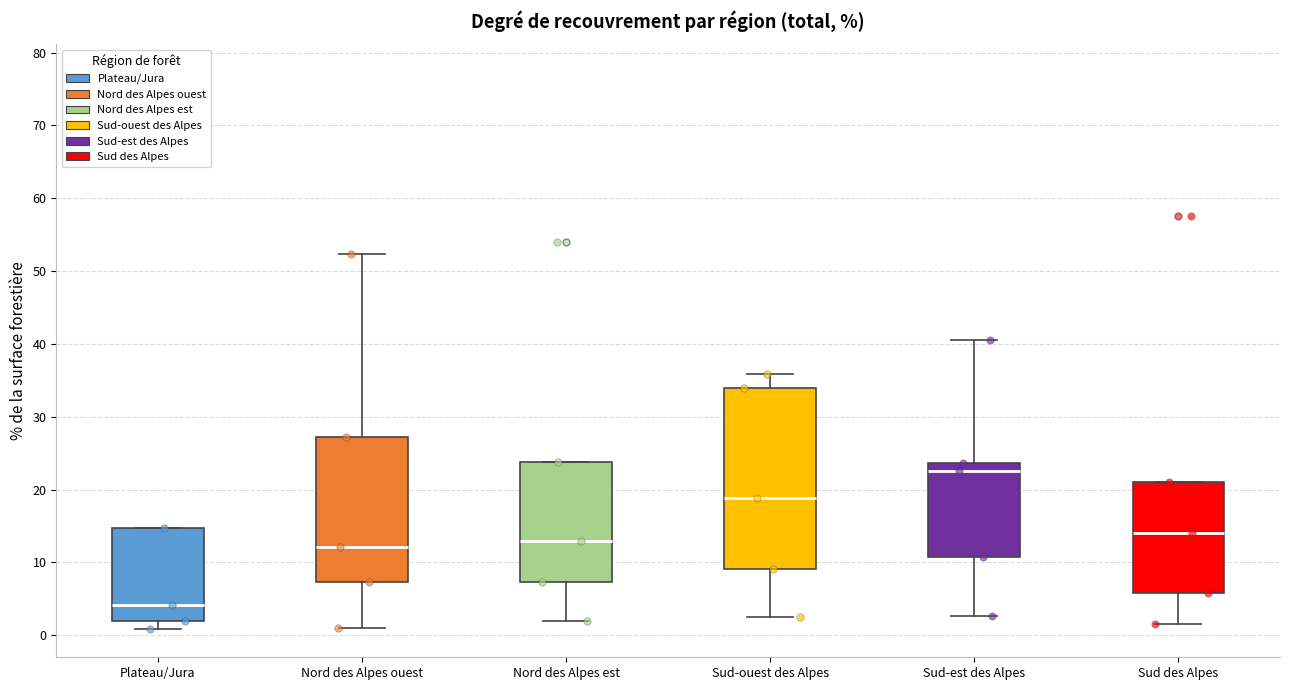

Where is the upper edge of the box for Sud-est des Alpes on the y-axis? The values are not printed on the chart, so give them approximately, as read against the axis.

24